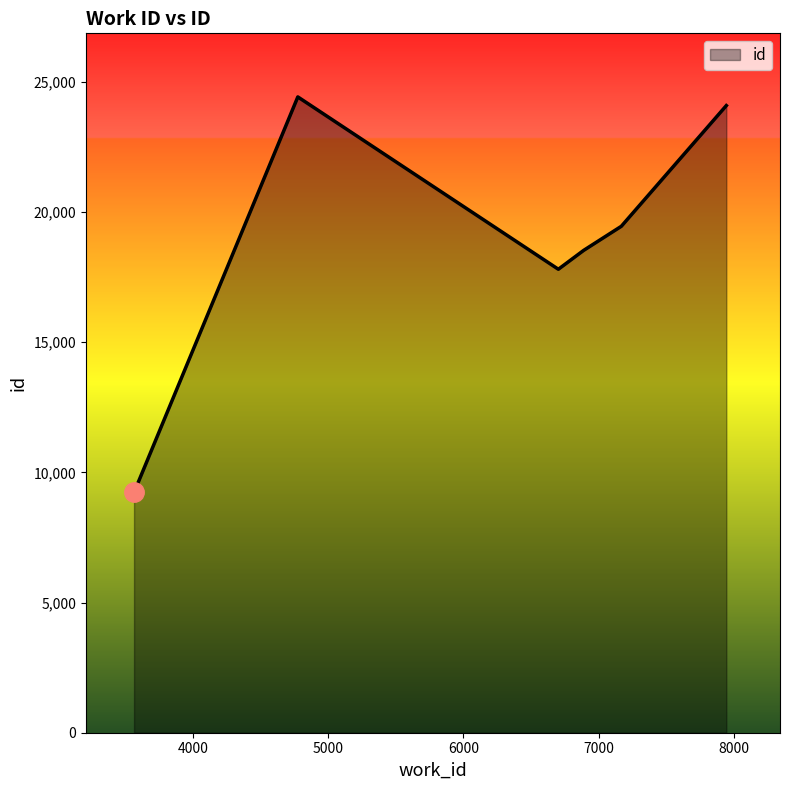

How many lines are shown in the chart?

1